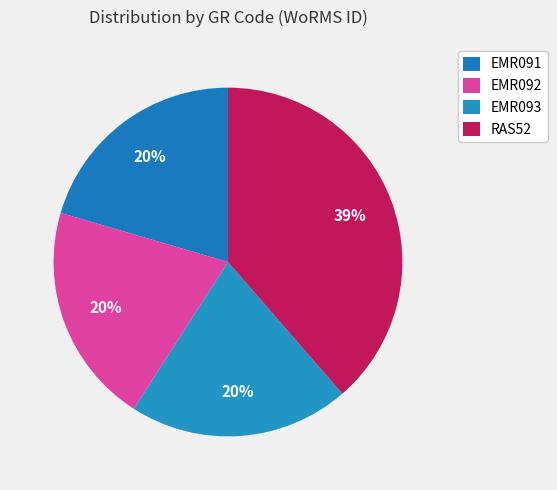

How many segments does this pie chart have?

4